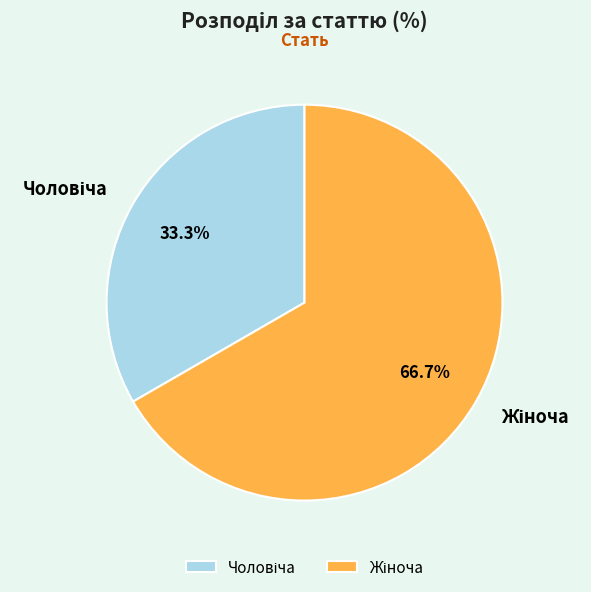

Does any single category account for the majority?

Yes